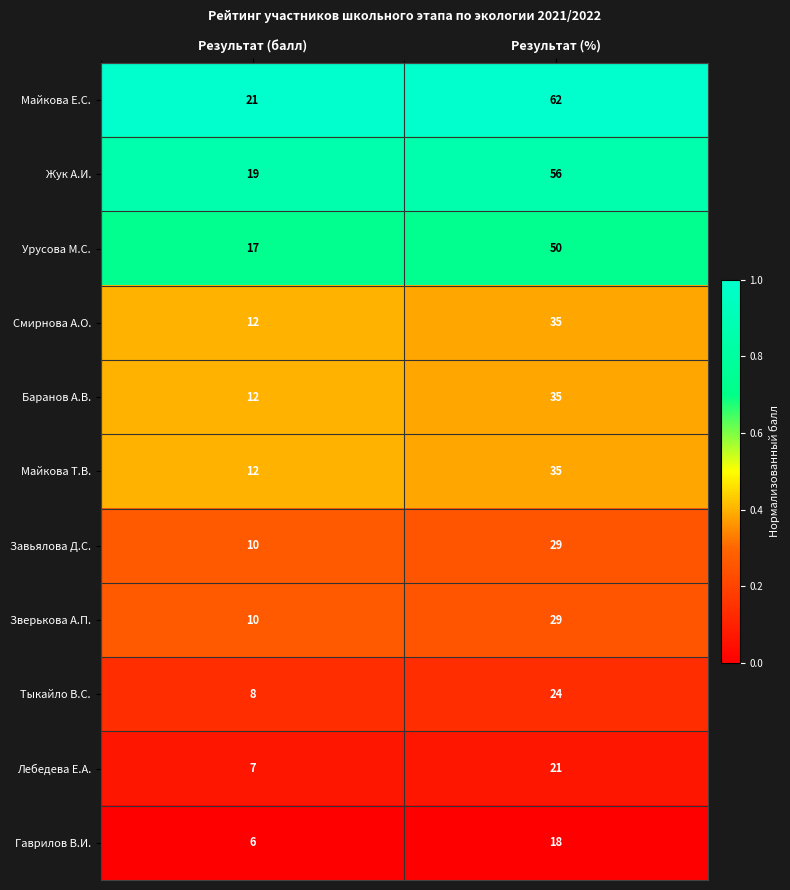

What is the spread (max minus min) of values at Результат (%)?

44